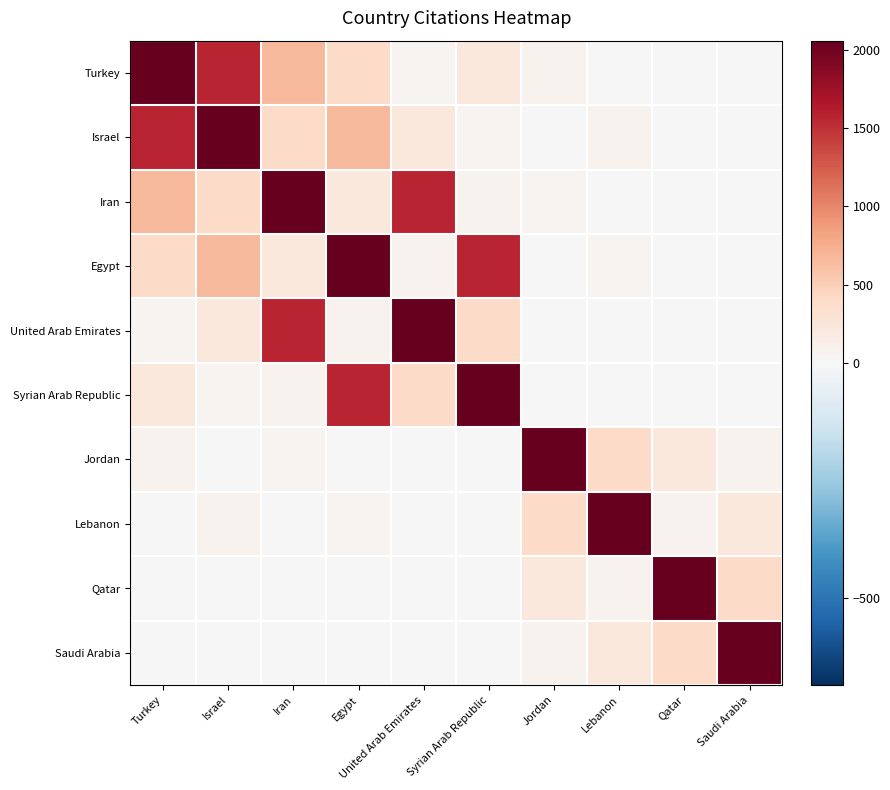

Which series has the widest spread of values?

Turkey